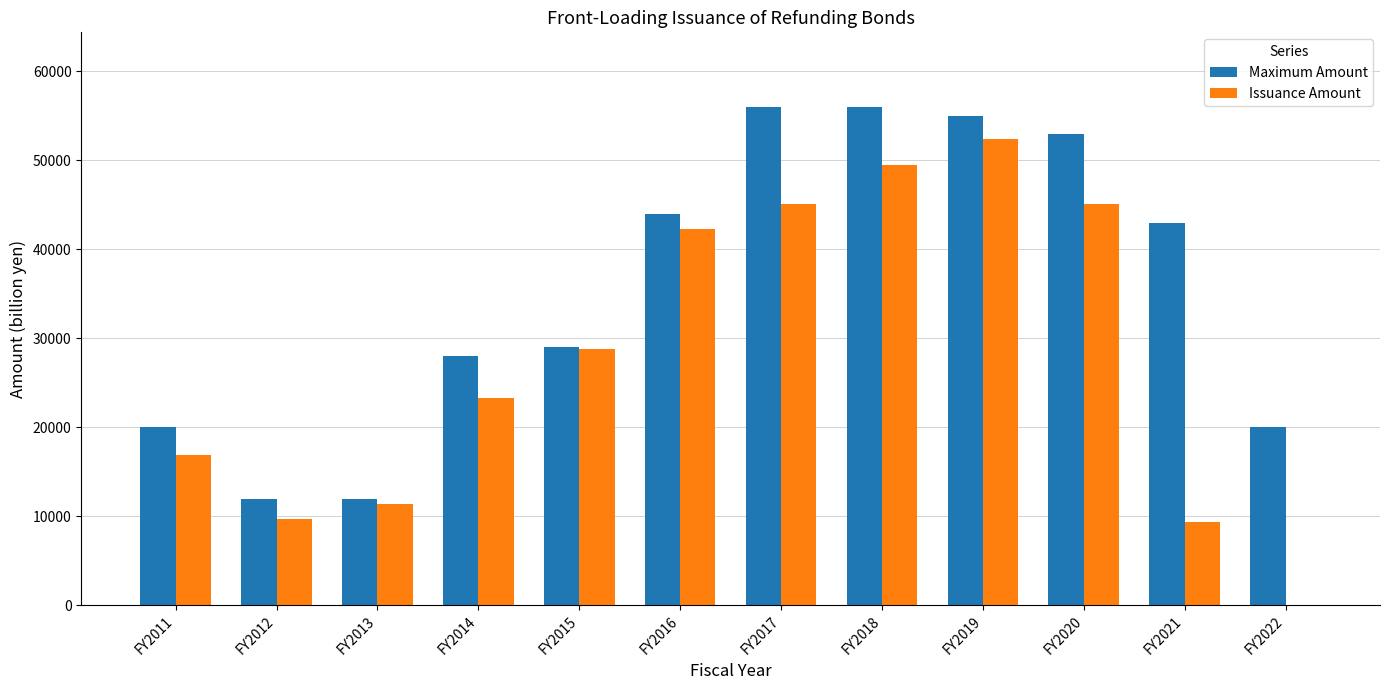

The Issuance Amount series shows 9372.6 at FY2021. True or false?

True